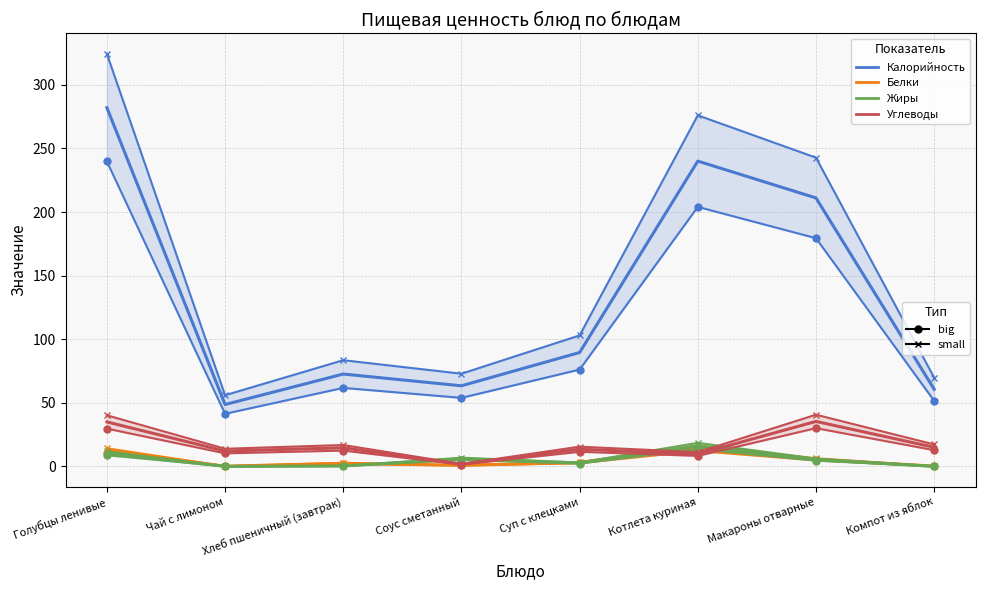

After their last crossing, which series has the higher values: Углеводы or Белки?

Углеводы